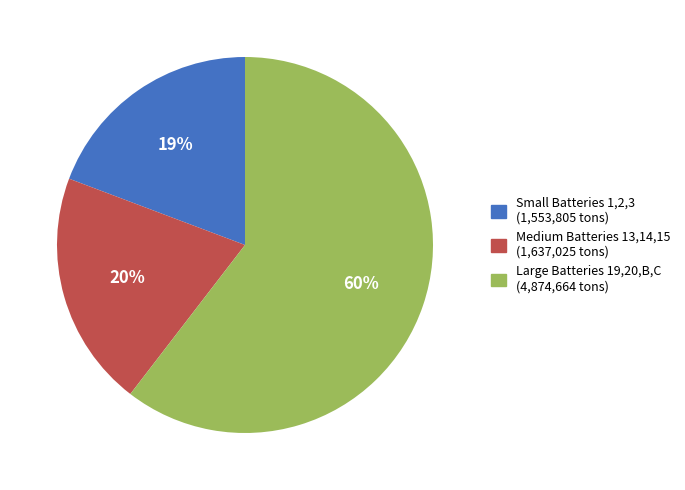

How many slices are in this pie chart?

3